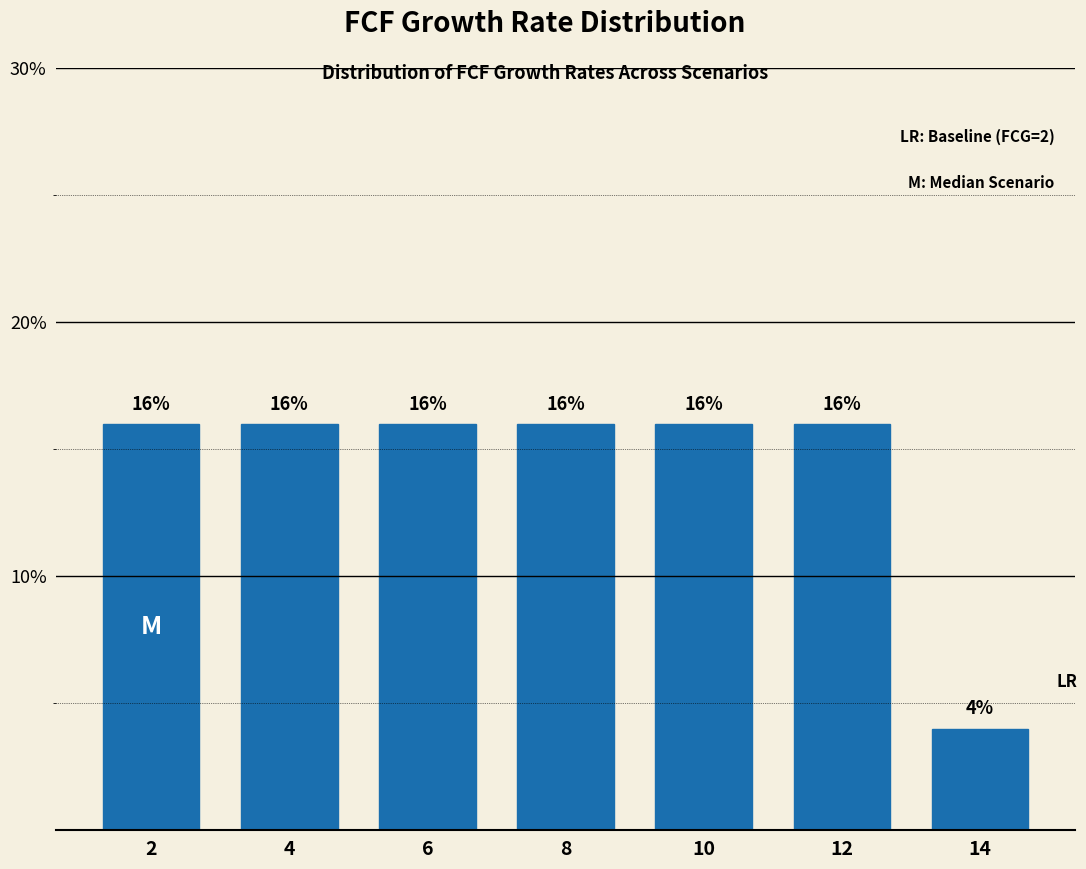

Reading right to left, list all the values displayed in this chart.

14=4	12=16	10=16	8=16	6=16	4=16	2=16